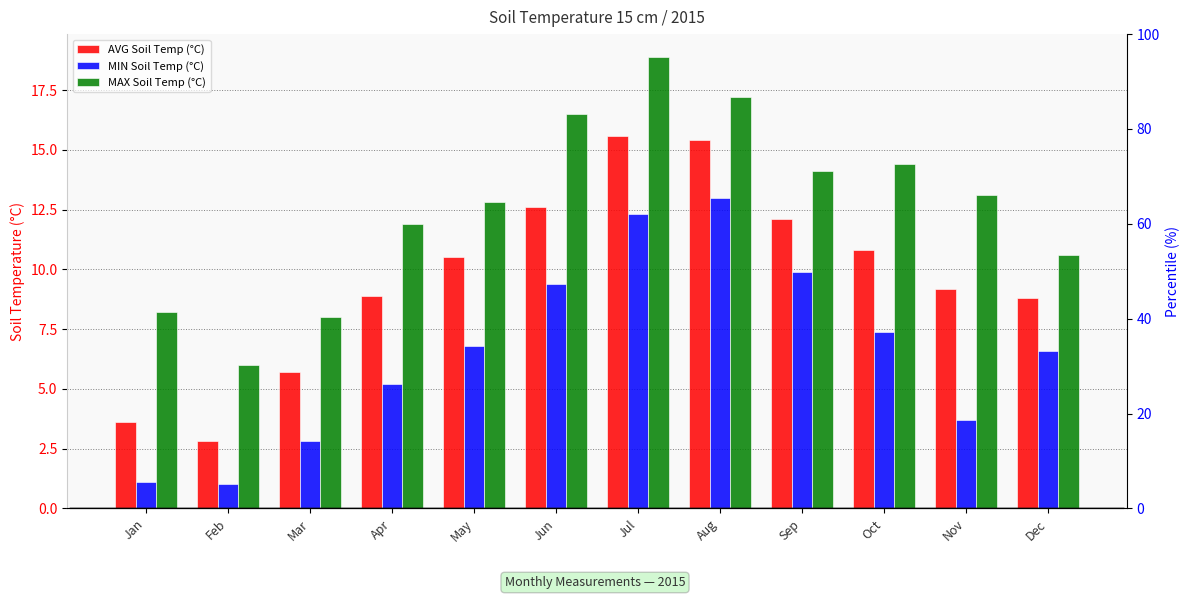

How many data points does each series have?

12